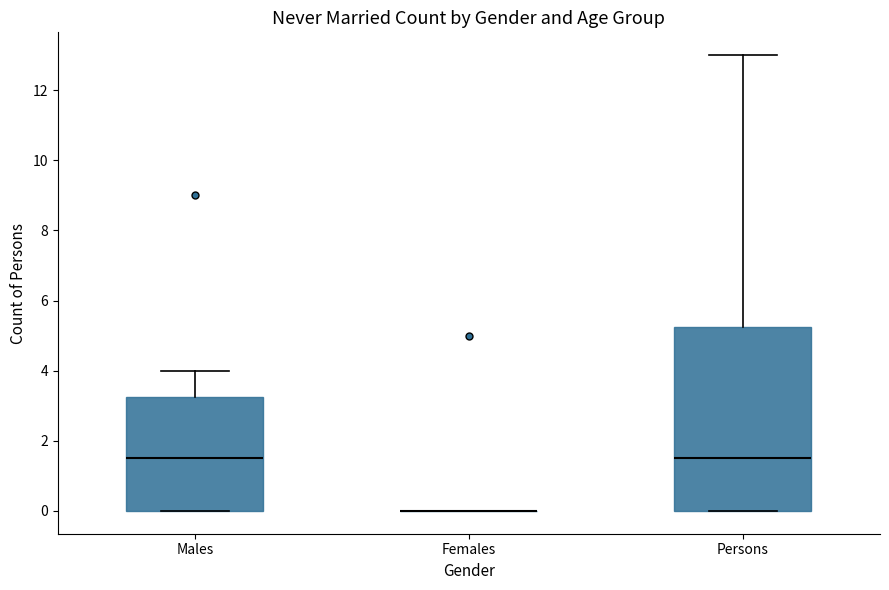

Reading left to right, read every box against the y-axis: the position of its median line, the range the box covers, and the ends of its whiskers. The values are not printed on the chart, so give them approximately, as read against the axis.

Males: median 1.6, box 0.0 to 3.2, whiskers 0.0 to 4.0
Females: box collapsed to a line at 0.0, whiskers 0.0 to 0.0
Persons: median 1.6, box 0.0 to 5.2, whiskers 0.0 to 13.0